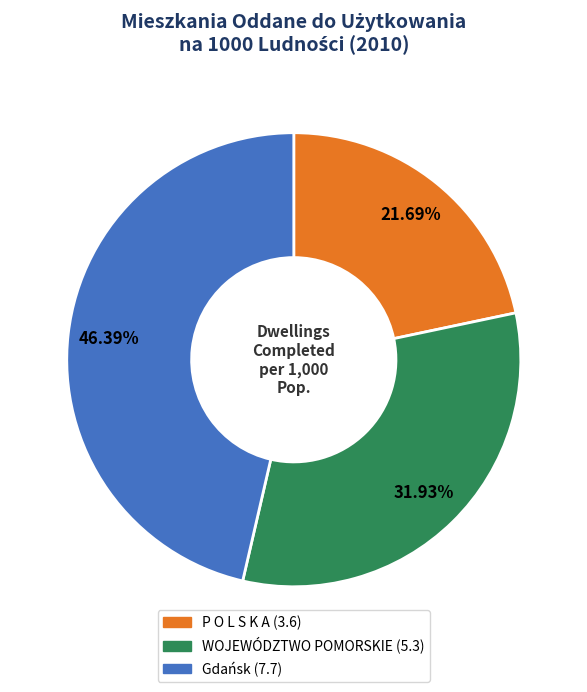

Is there any slice that represents more than half of the pie?

No